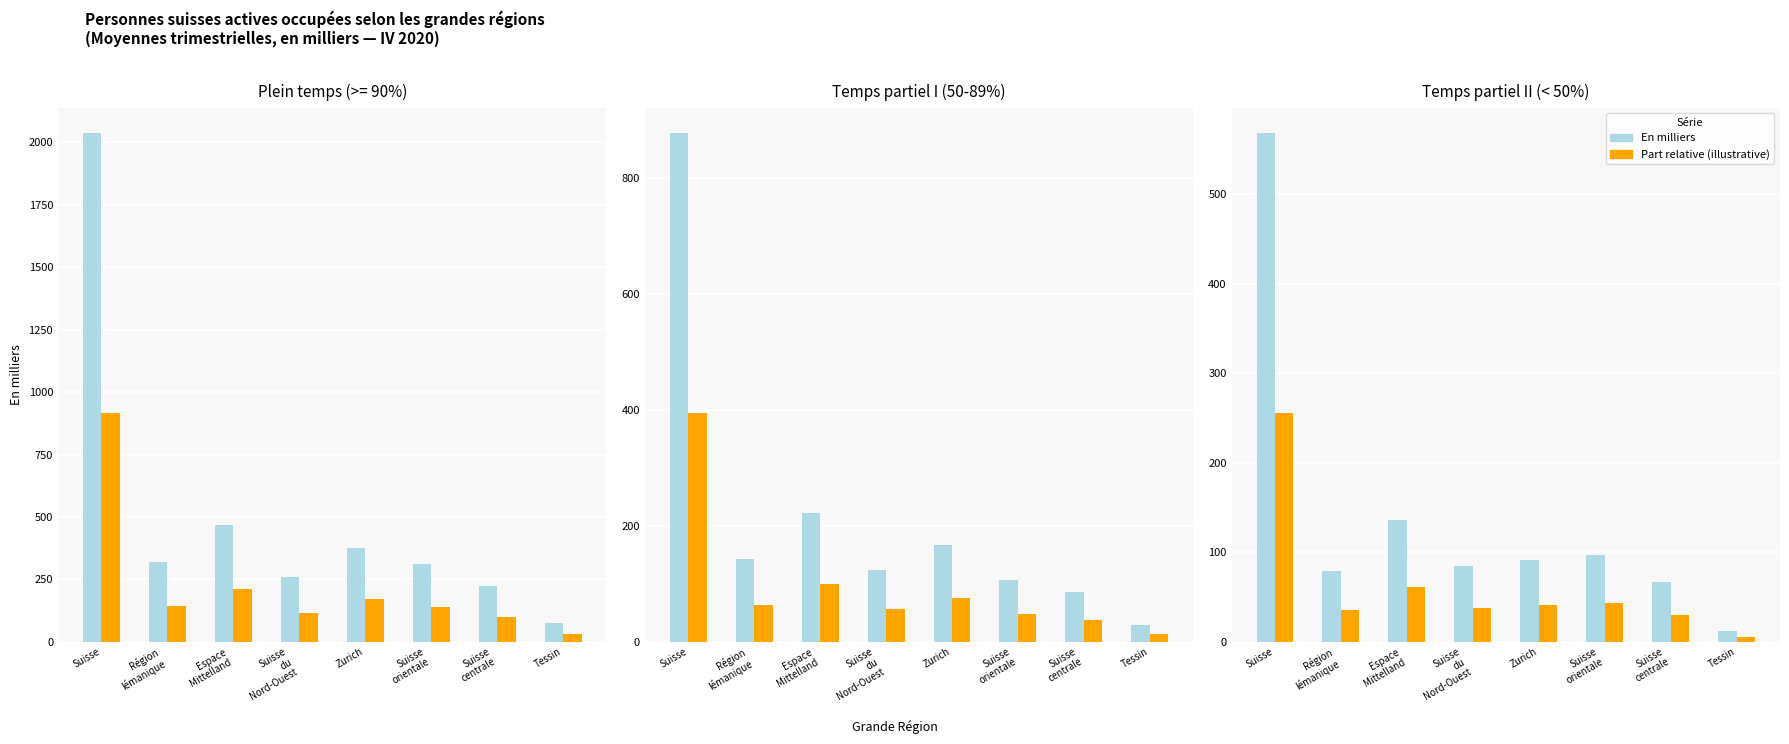

True or false: En milliers has a value of 12.6 at Tessin.

True